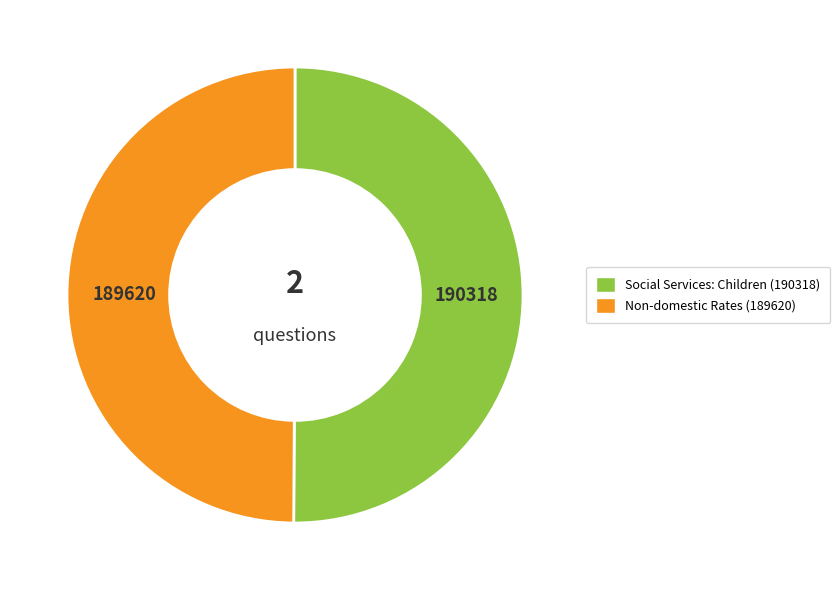

Is the sum of Social Services: Children (190318) and Non-domestic Rates (189620) greater than half?

Yes